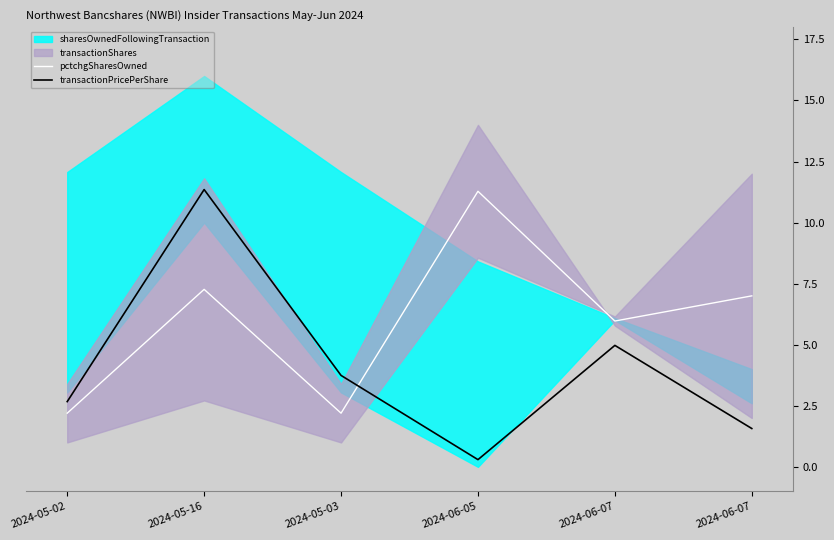

What is the difference between the maximum and minimum values in the pctchgSharesOwned series?

9.1